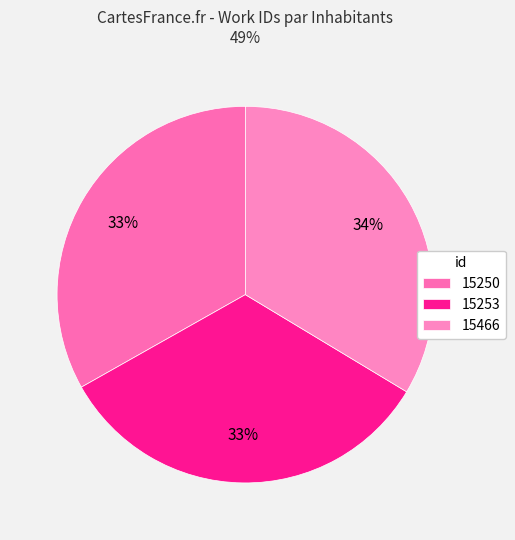

Count the number of slices in the pie.

3